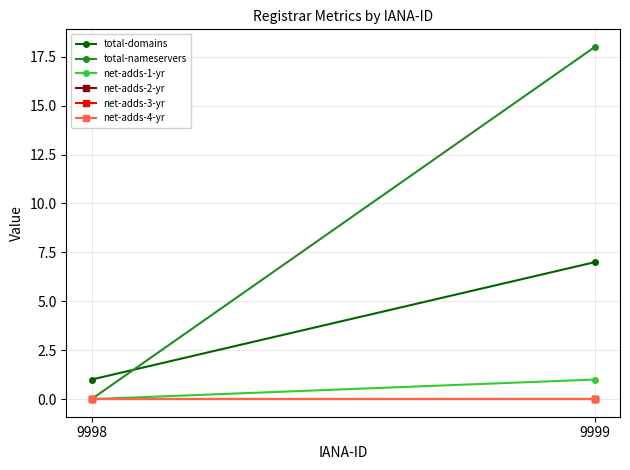

How many distinct data groups are displayed?

6